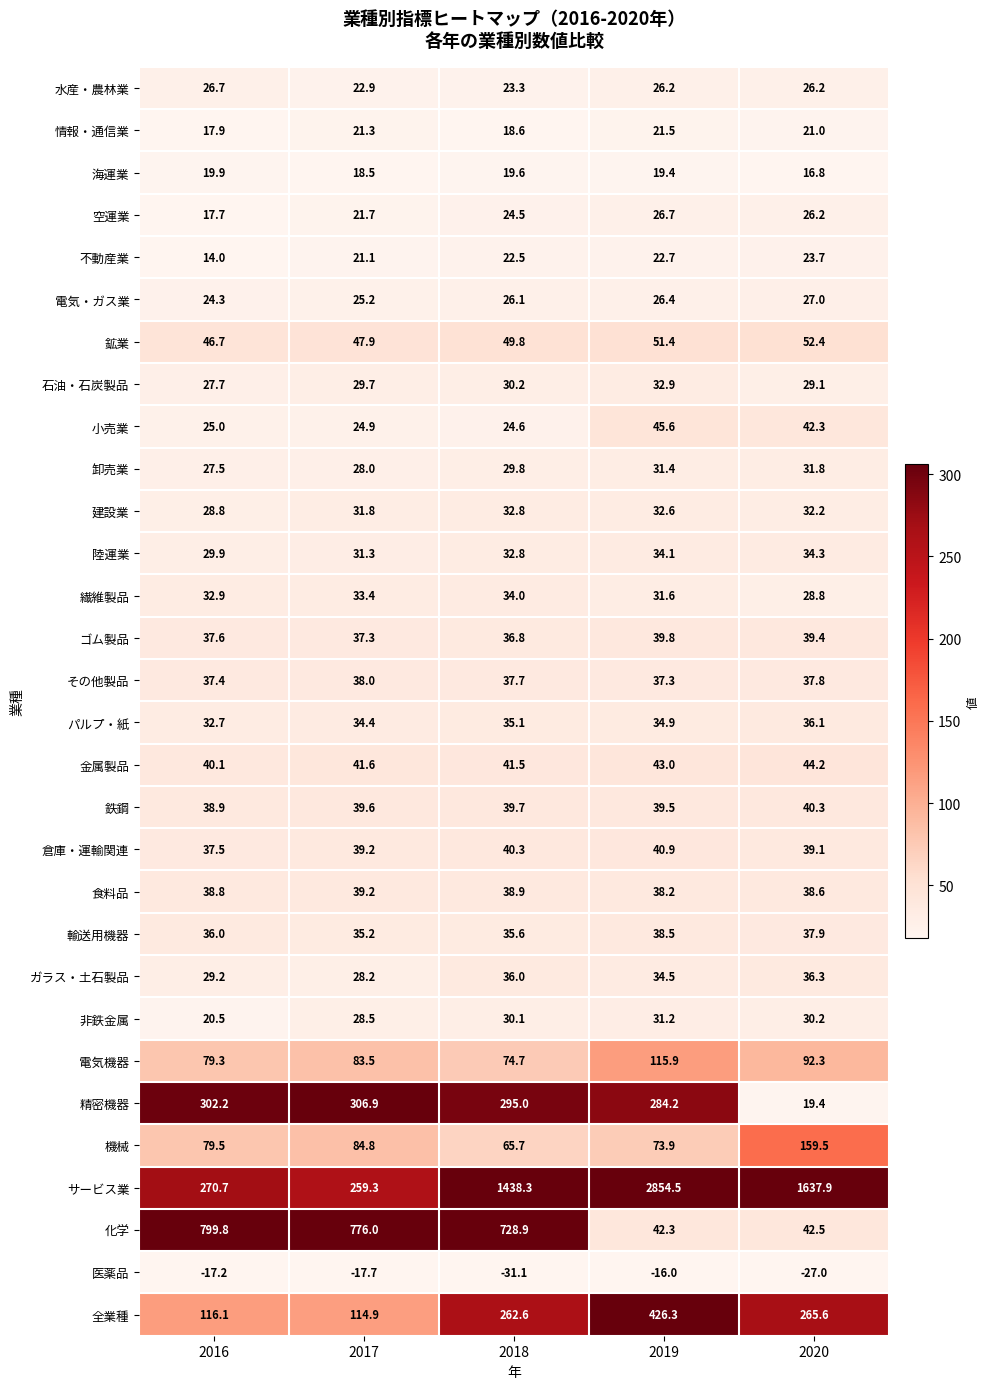

Count the number of data series in this chart.

30